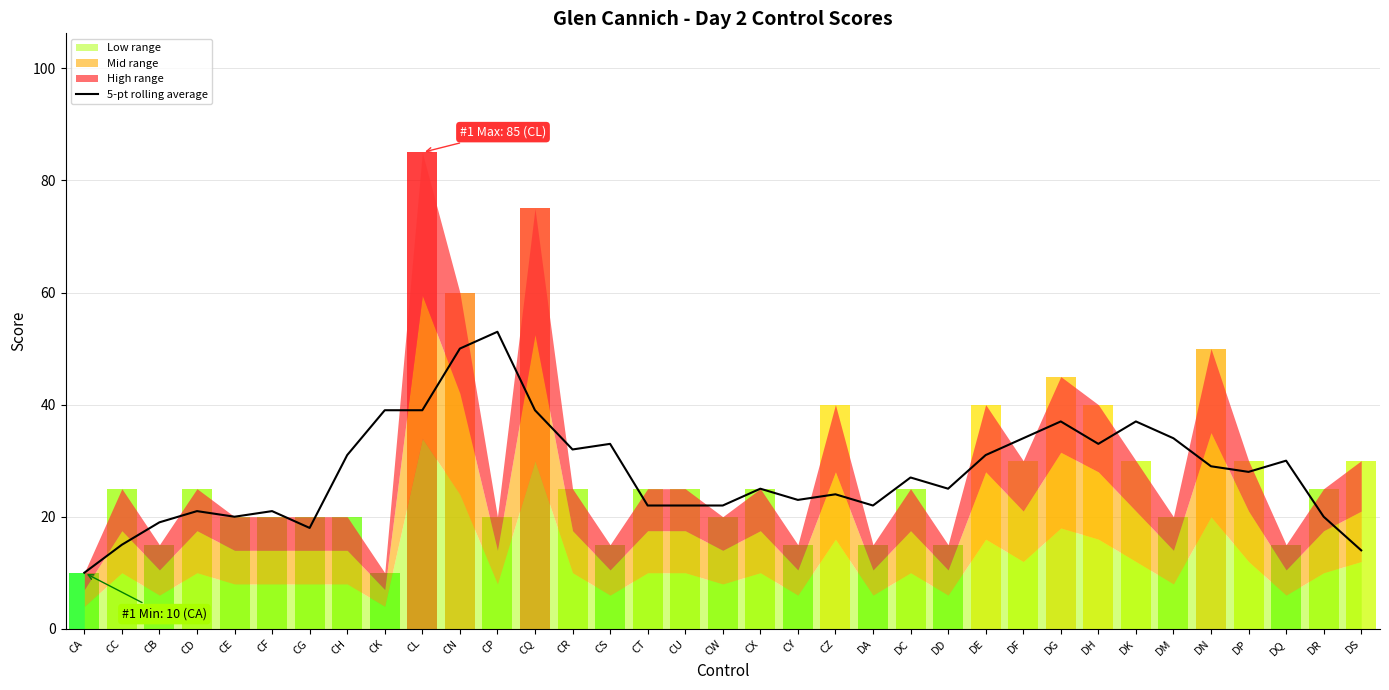

List the labels in order of value, smallest first.

CA, DS, CC, CG, CB, CE, DR, CD, CF, CT, CU, CW, DA, CY, CZ, CX, DD, DC, DP, DN, DQ, CH, DE, CR, CS, DH, DF, DM, DG, DK, CK, CL, CQ, CN, CP